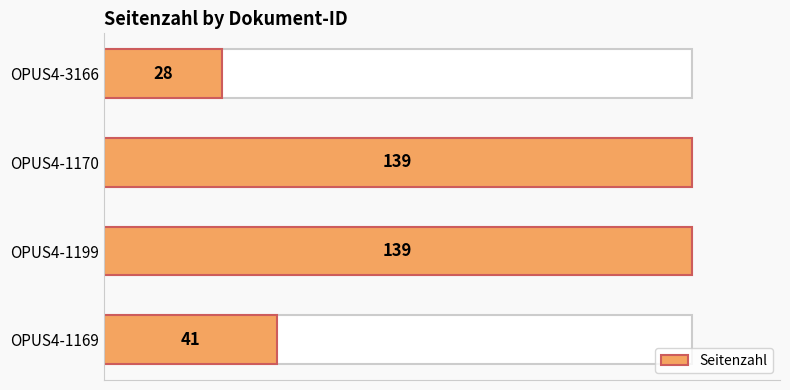

How many distinct data groups are displayed?

1